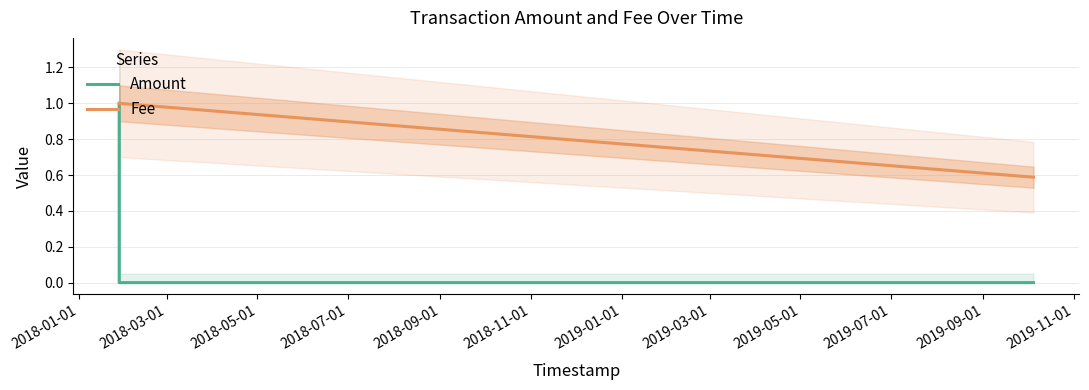

List the series in order of their overall mean, highest first.

Fee, Amount